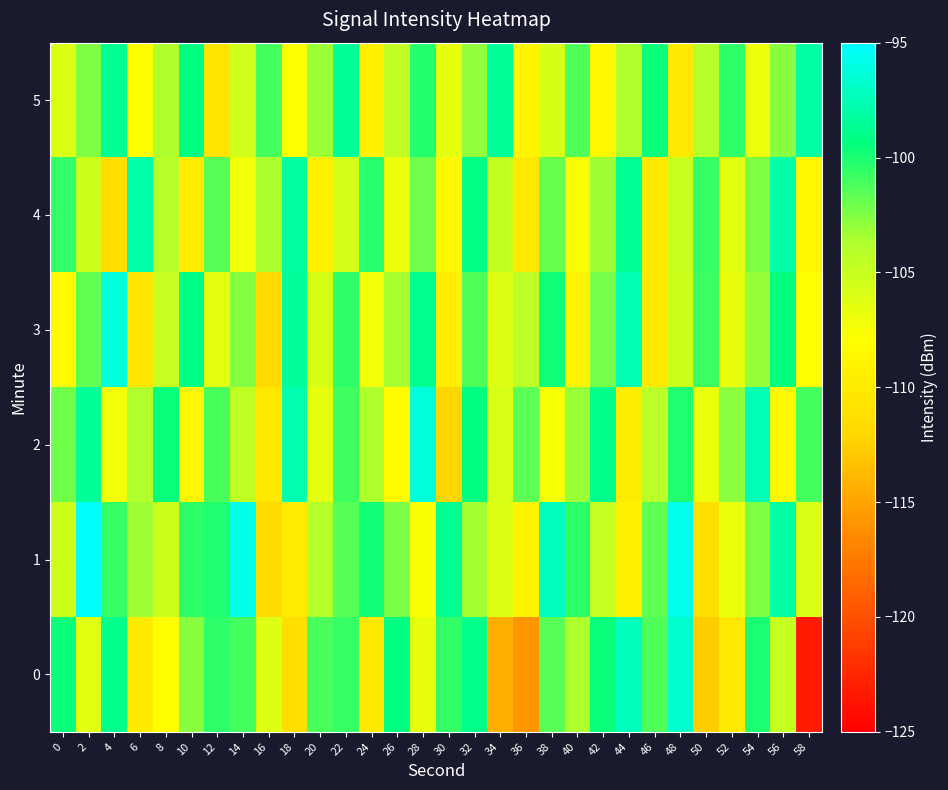

Reading left to right, extract all data points from this chart.

0: 0=-99.6	2=-106.3	4=-99.0	6=-110.0	8=-108.0	10=-102.7	12=-100.5	14=-101.1	16=-106.1	18=-111.3	20=-101.1	22=-100.7	24=-110.2	26=-99.3	28=-106.7	30=-100.5	32=-98.9	34=-114.4	36=-115.8	38=-101.5	40=-103.6	42=-99.5	44=-97.3	46=-101.3	48=-96.8	50=-112.7	52=-110.2	54=-100.0	56=-104.8	58=-123.3
1: 0=-105.3	2=-95.2	4=-100.7	6=-103.2	8=-105.3	10=-100.4	12=-100.1	14=-95.9	16=-111.6	18=-109.8	20=-104.0	22=-101.5	24=-99.8	26=-102.3	28=-107.6	30=-98.7	32=-103.4	34=-106.1	36=-108.9	38=-97.2	40=-100.5	42=-104.8	44=-109.3	46=-101.7	48=-95.6	50=-111.2	52=-106.8	54=-102.4	56=-98.1	58=-105.9
2: 0=-102.1	2=-98.4	4=-107.3	6=-103.8	8=-99.5	10=-108.7	12=-101.2	14=-104.6	16=-110.3	18=-97.8	20=-106.5	22=-100.9	24=-103.7	26=-108.2	28=-96.4	30=-112.1	32=-99.3	34=-105.8	36=-101.6	38=-107.4	40=-103.2	42=-98.9	44=-109.7	46=-104.3	48=-100.1	50=-106.9	52=-102.8	54=-97.5	56=-108.4	58=-101.0
3: 0=-108.3	2=-101.7	4=-96.2	6=-110.5	8=-104.9	10=-99.1	12=-106.4	14=-102.6	16=-111.8	18=-98.3	20=-105.7	22=-100.4	24=-107.2	26=-103.5	28=-98.8	30=-109.6	32=-101.3	34=-106.1	36=-104.4	38=-99.7	40=-108.9	42=-102.2	44=-97.6	46=-110.1	48=-105.3	50=-100.8	52=-106.7	54=-103.0	56=-99.4	58=-107.8
4: 0=-100.6	2=-105.2	4=-111.4	6=-97.9	8=-104.1	10=-109.8	12=-101.5	14=-107.3	16=-103.6	18=-98.2	20=-109.4	22=-105.6	24=-100.3	26=-106.8	28=-102.1	30=-108.5	32=-99.0	34=-104.7	36=-110.2	38=-101.8	40=-107.6	42=-103.3	44=-98.6	46=-109.9	48=-105.1	50=-100.7	52=-106.3	54=-102.5	56=-98.0	58=-108.7
5: 0=-106.0	2=-102.4	4=-98.7	6=-108.1	8=-103.7	10=-99.3	12=-110.6	14=-105.4	16=-101.0	18=-107.8	20=-103.1	22=-98.5	24=-109.3	26=-104.6	28=-100.2	30=-106.5	32=-102.9	34=-98.4	36=-109.0	38=-105.7	40=-101.3	42=-108.6	44=-103.8	46=-99.6	48=-110.2	50=-104.1	52=-100.5	54=-107.0	56=-102.7	58=-98.1